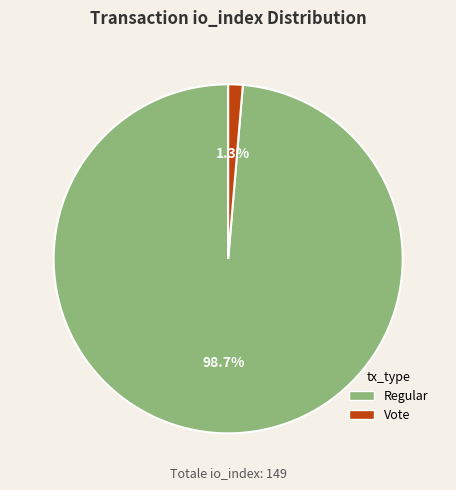

Is there any slice that represents more than half of the pie?

Yes